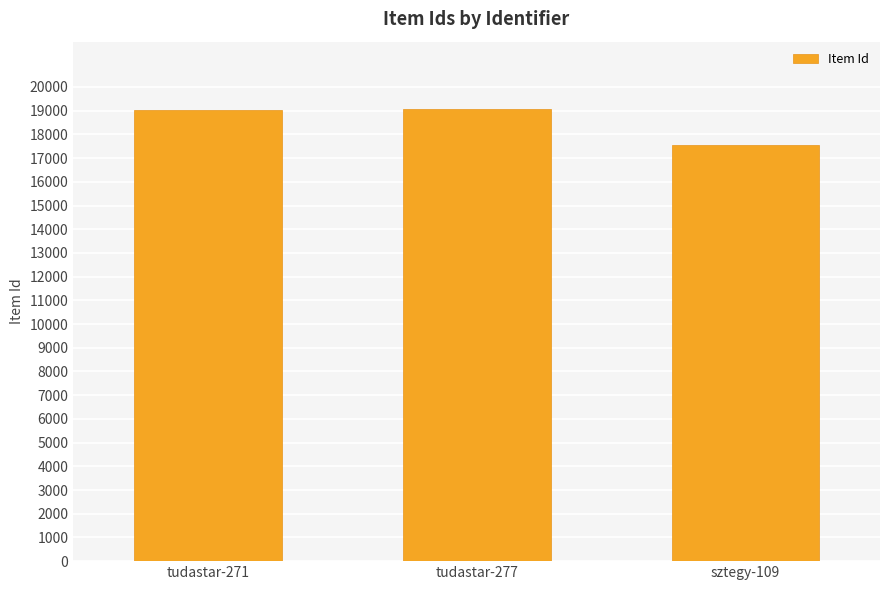

How many categories are shown in the chart?

3